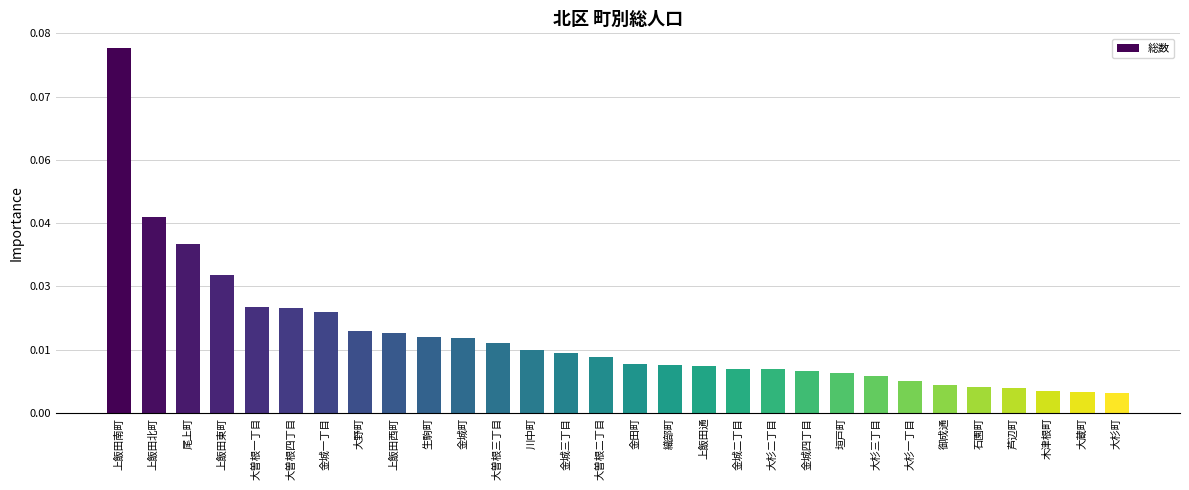

What is the label of the 30th bar from the right?

上飯田南町